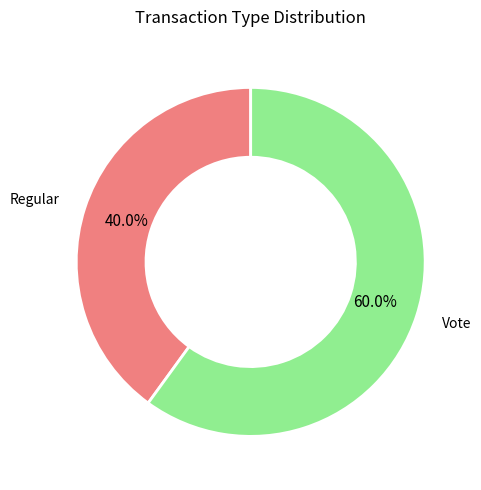

Rank the categories by value from highest to lowest.

Vote, Regular